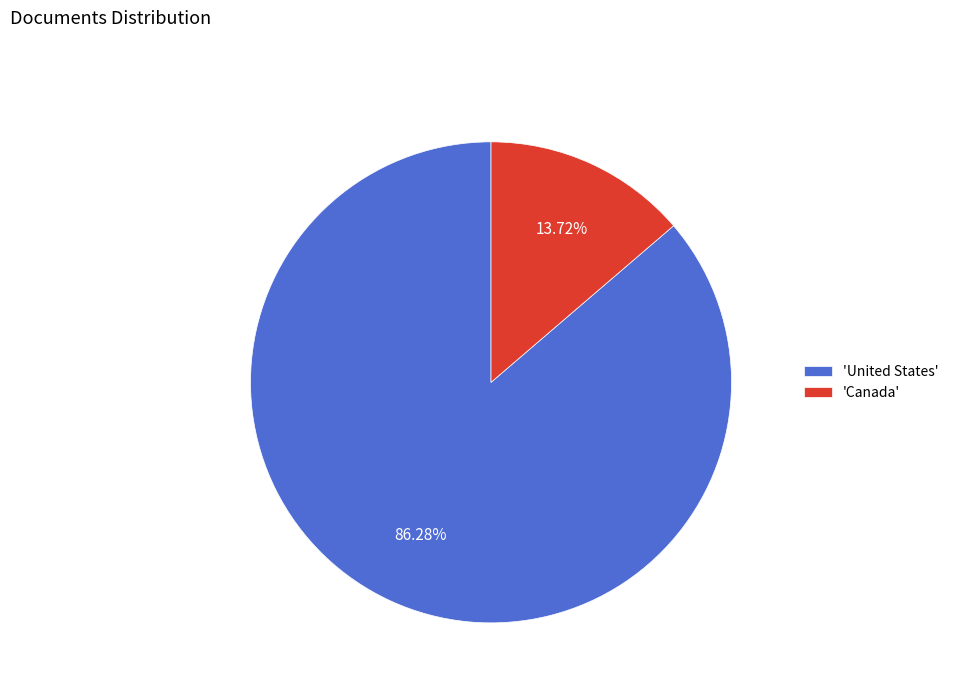

How many slices are in this pie chart?

2